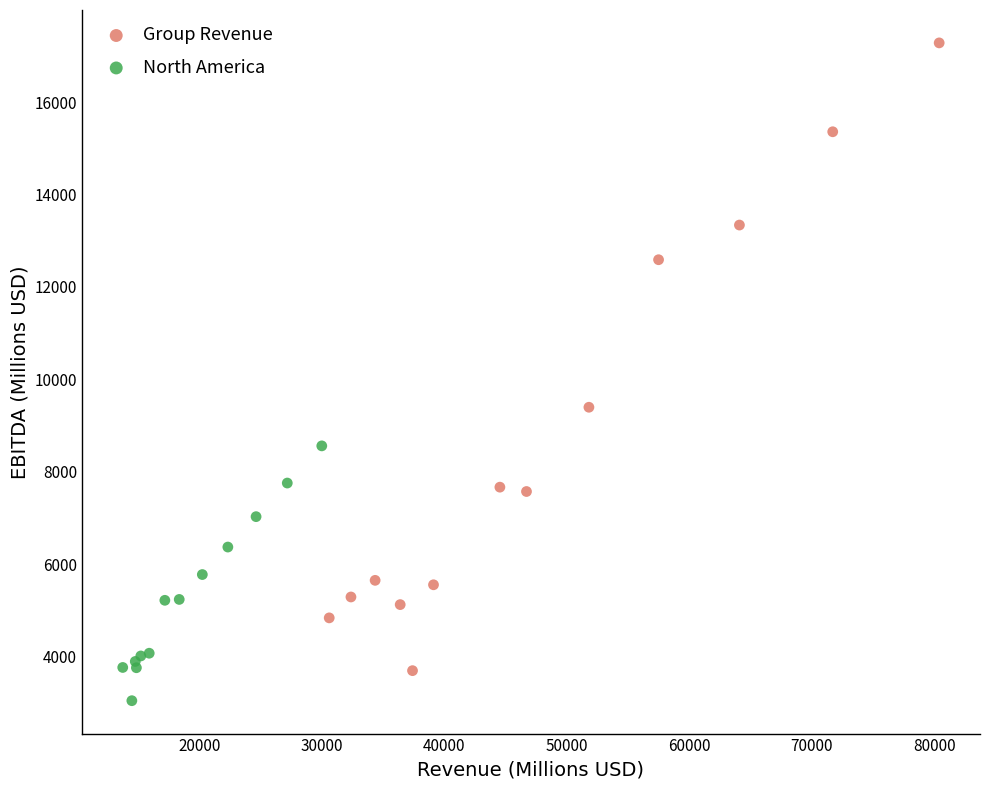

What are all the series names shown in the legend?

Group Revenue, North America